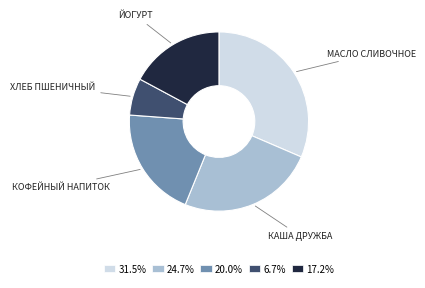

How many slices are in this pie chart?

5